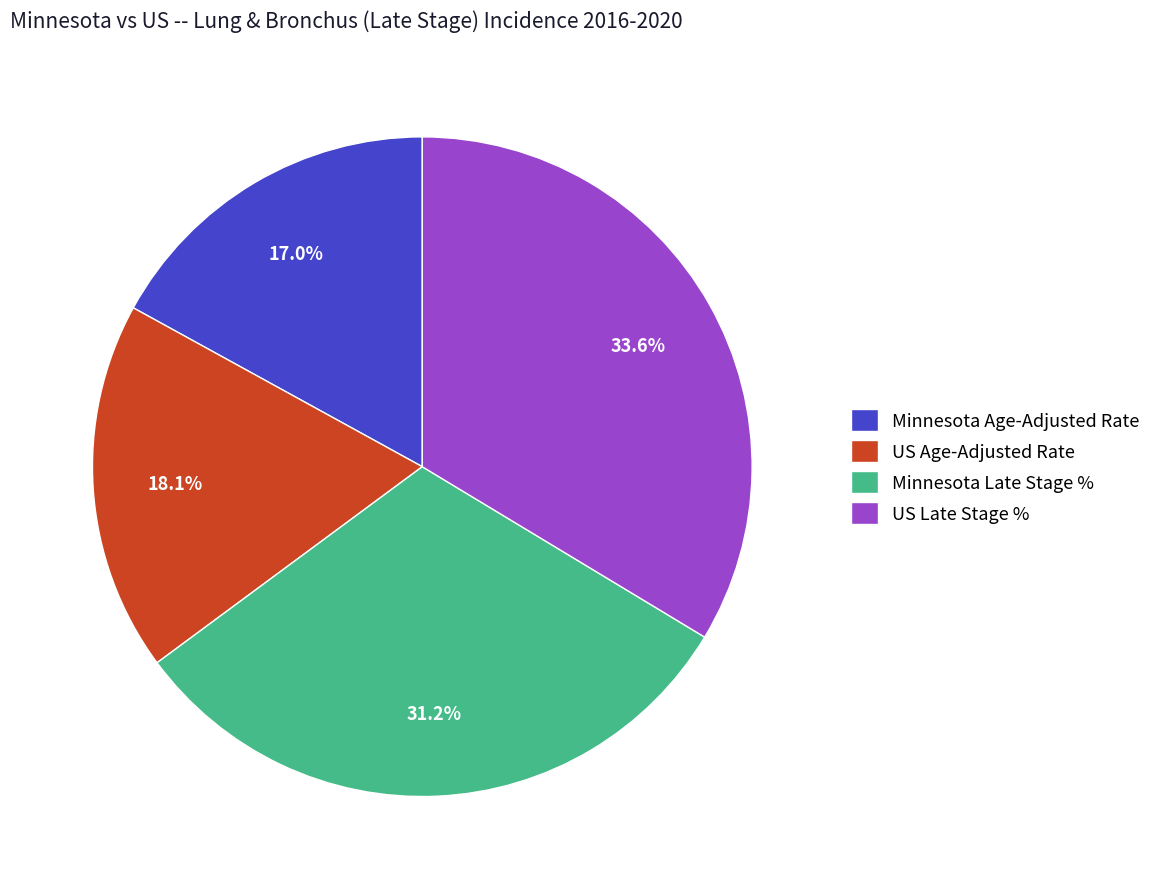

Rank the categories by value from lowest to highest.

Minnesota Age-Adjusted Rate, US Age-Adjusted Rate, Minnesota Late Stage %, US Late Stage %